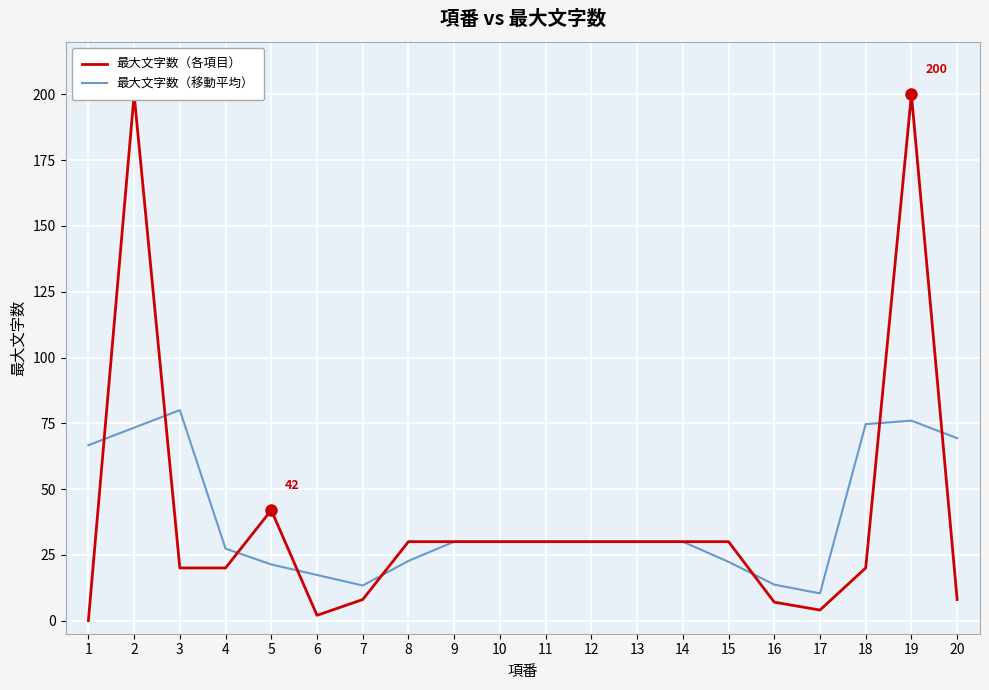

The 最大文字数（移動平均） series shows 30.0 at 13. True or false?

True